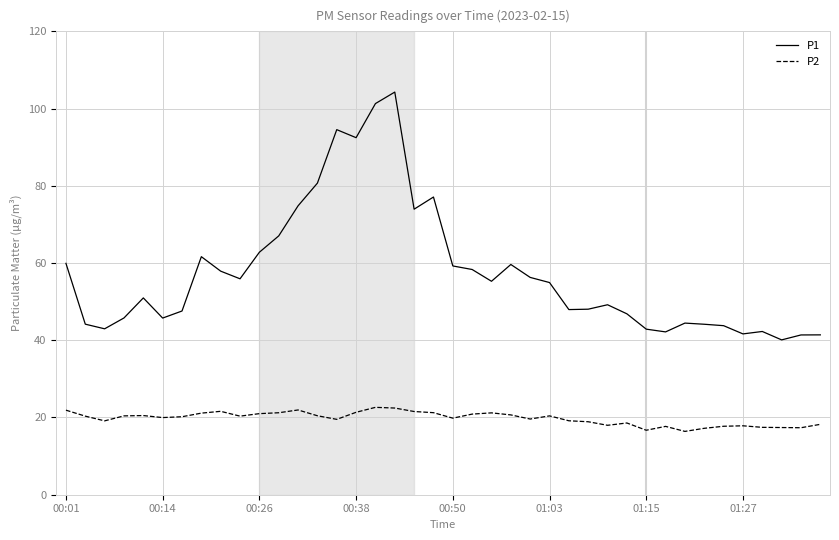

What is the maximum value shown in the chart?

104.3